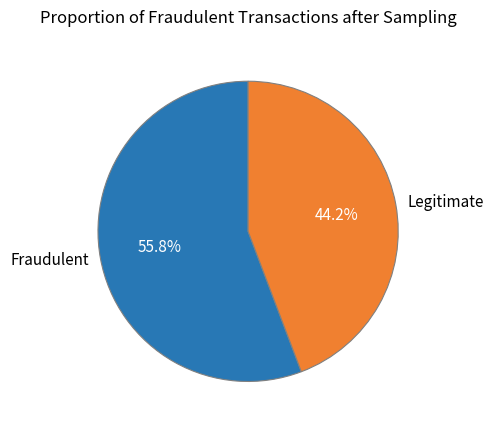

Which slice is the smallest?

Legitimate